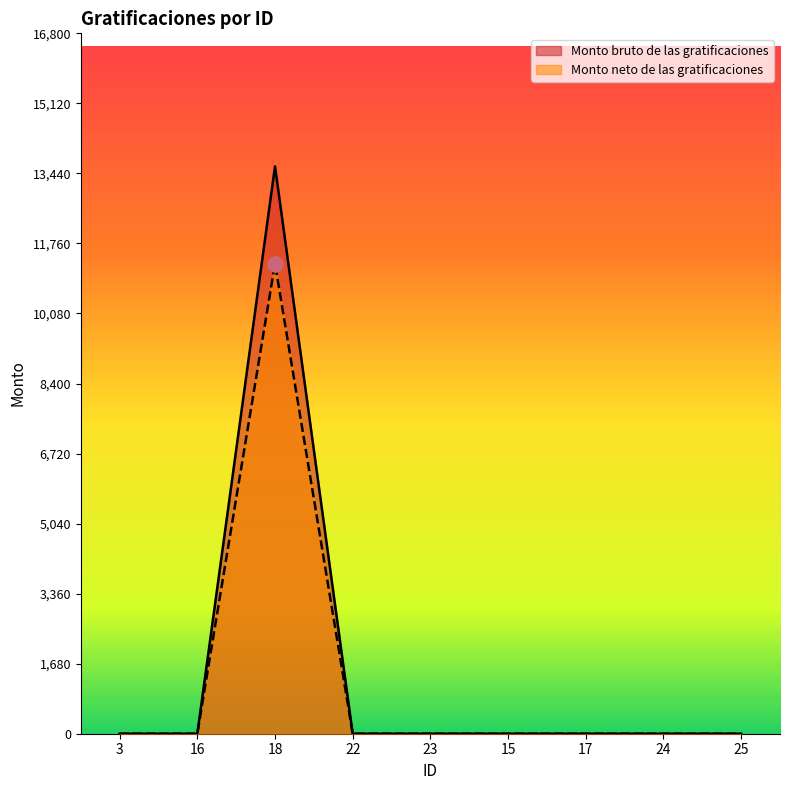

Which series contains the lowest Y value?

Monto bruto de las gratificaciones